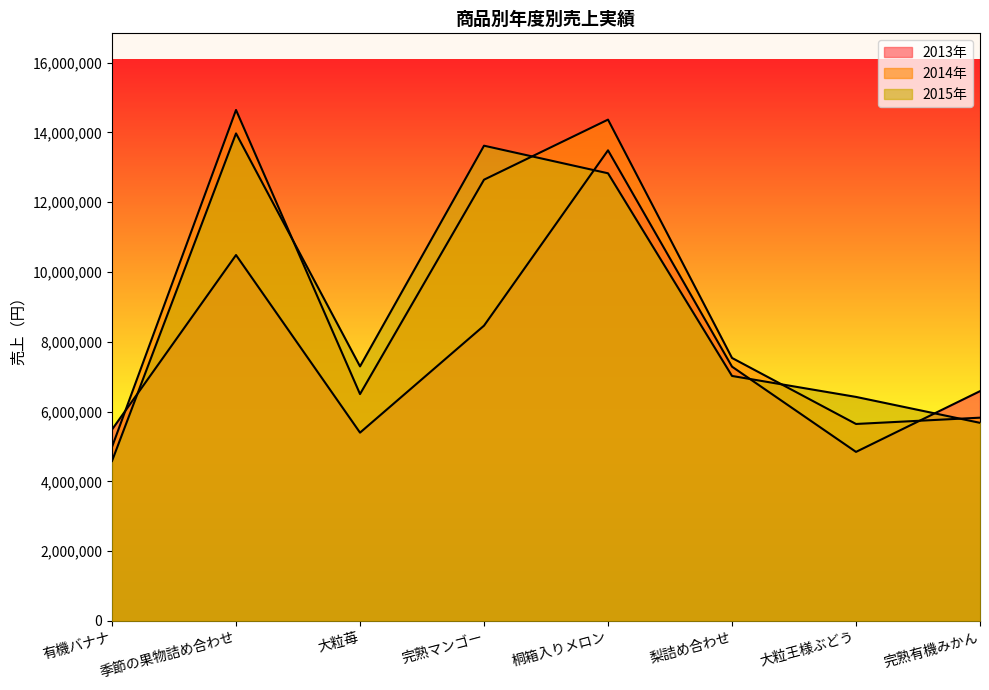

Where is the first local maximum for 2015年?

季節の果物詰め合わせ